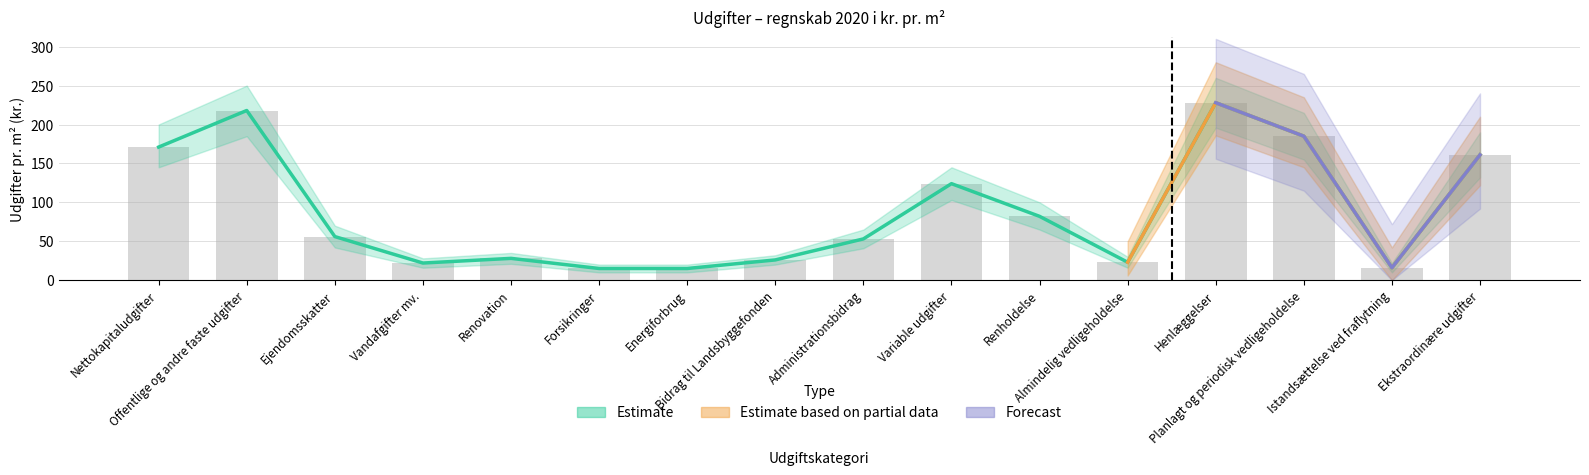

What is the difference between the Udgifter pr. m² values at Vandafgifter mv. and Ekstraordinære udgifter?

139